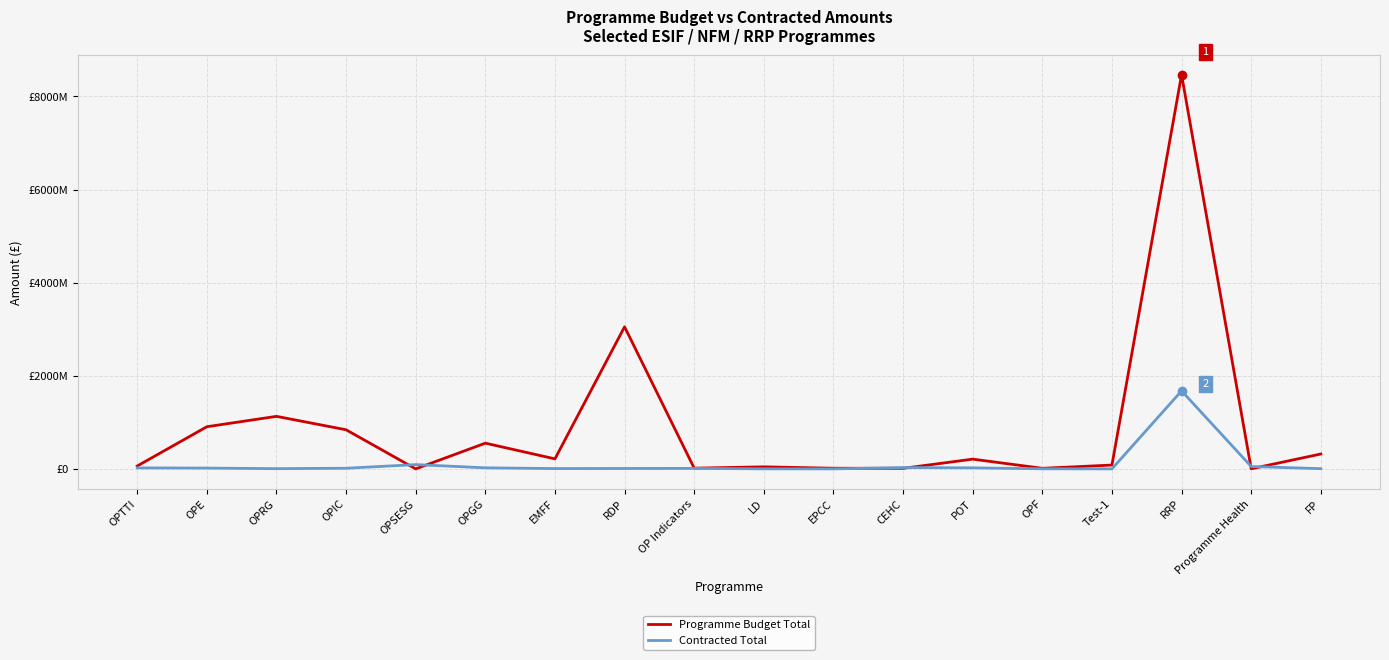

Which label corresponds to the largest value in the chart?

RRP